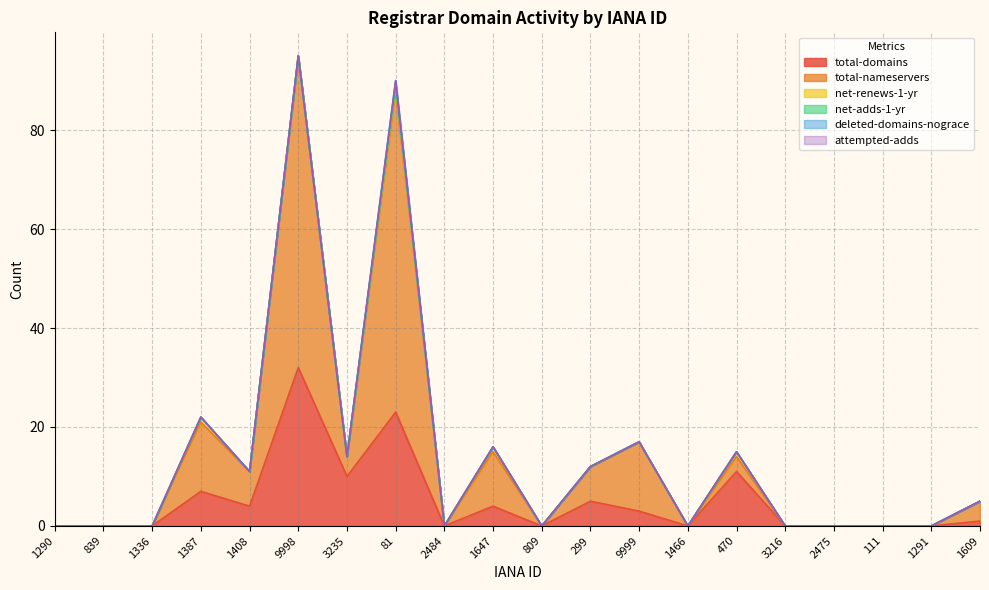

Rank the categories by deleted-domains-nograce value from highest to lowest.

81, 1290, 839, 1336, 1387, 1408, 9998, 3235, 2484, 1647, 809, 299, 9999, 1466, 470, 3216, 2475, 111, 1291, 1609